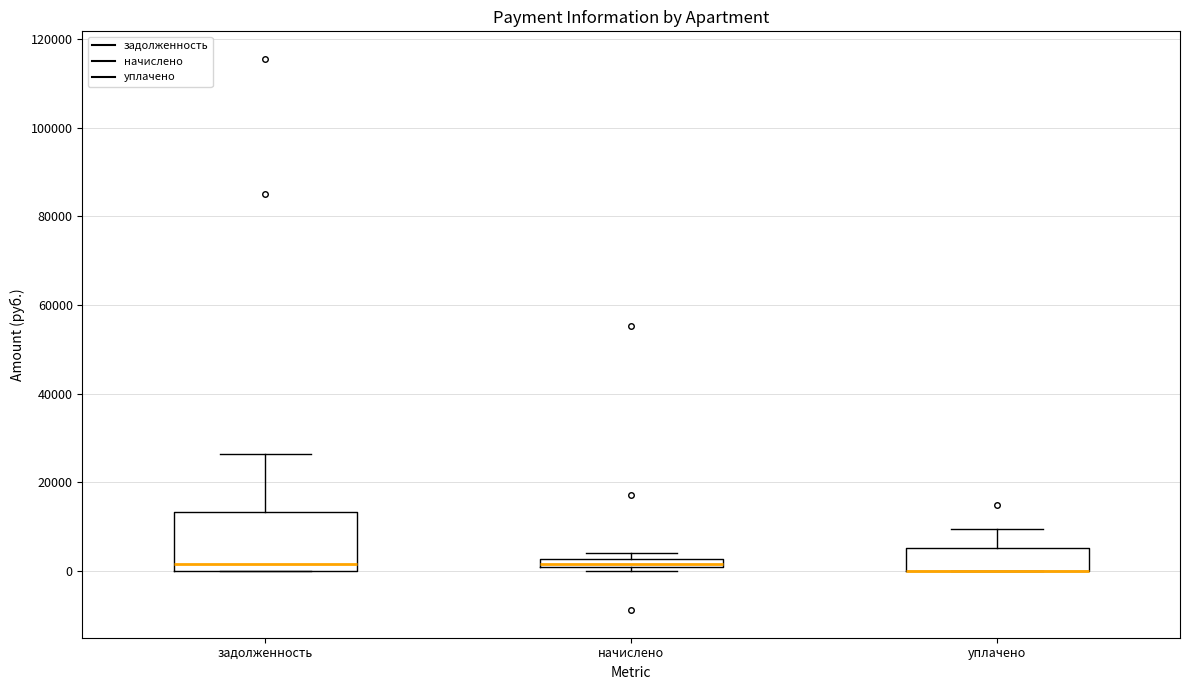

Comparing the boxes themselves (not the whiskers), which one is the tallest?

задолженность